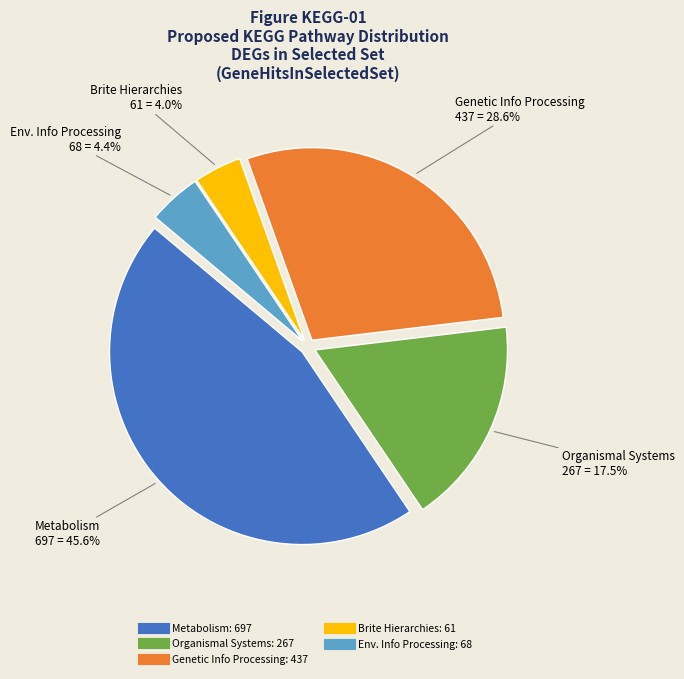

Is there any slice that represents more than half of the pie?

No